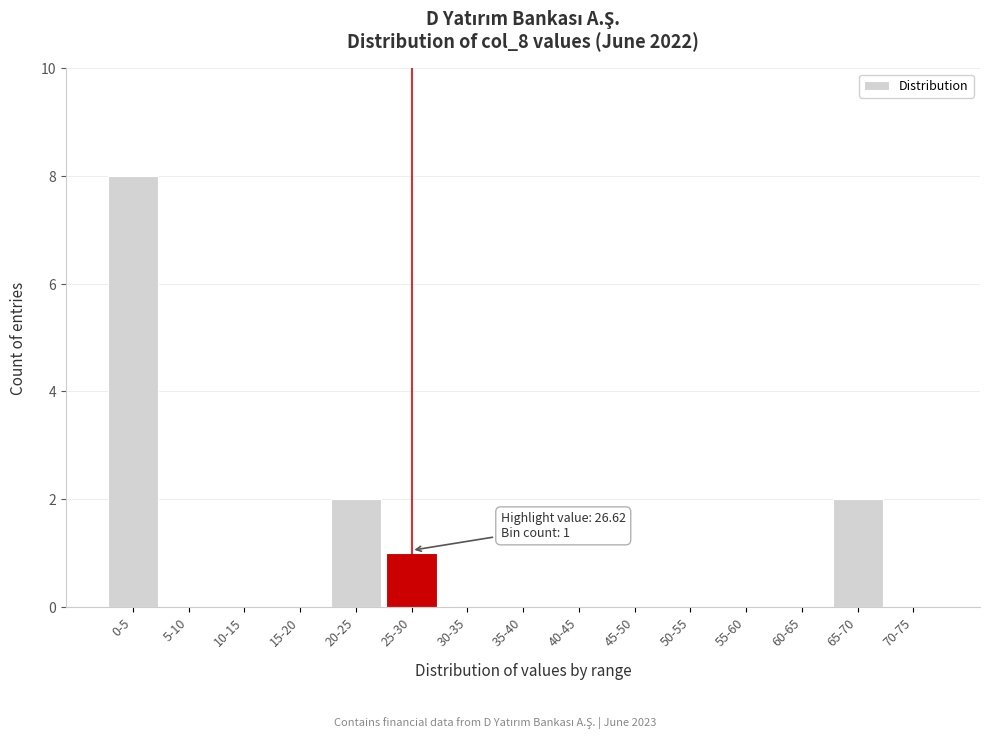

Reading left to right, list all the values displayed in this chart.

0-5=8	5-10=0	10-15=0	15-20=0	20-25=2	25-30=1	30-35=0	35-40=0	40-45=0	45-50=0	50-55=0	55-60=0	60-65=0	65-70=2	70-75=0